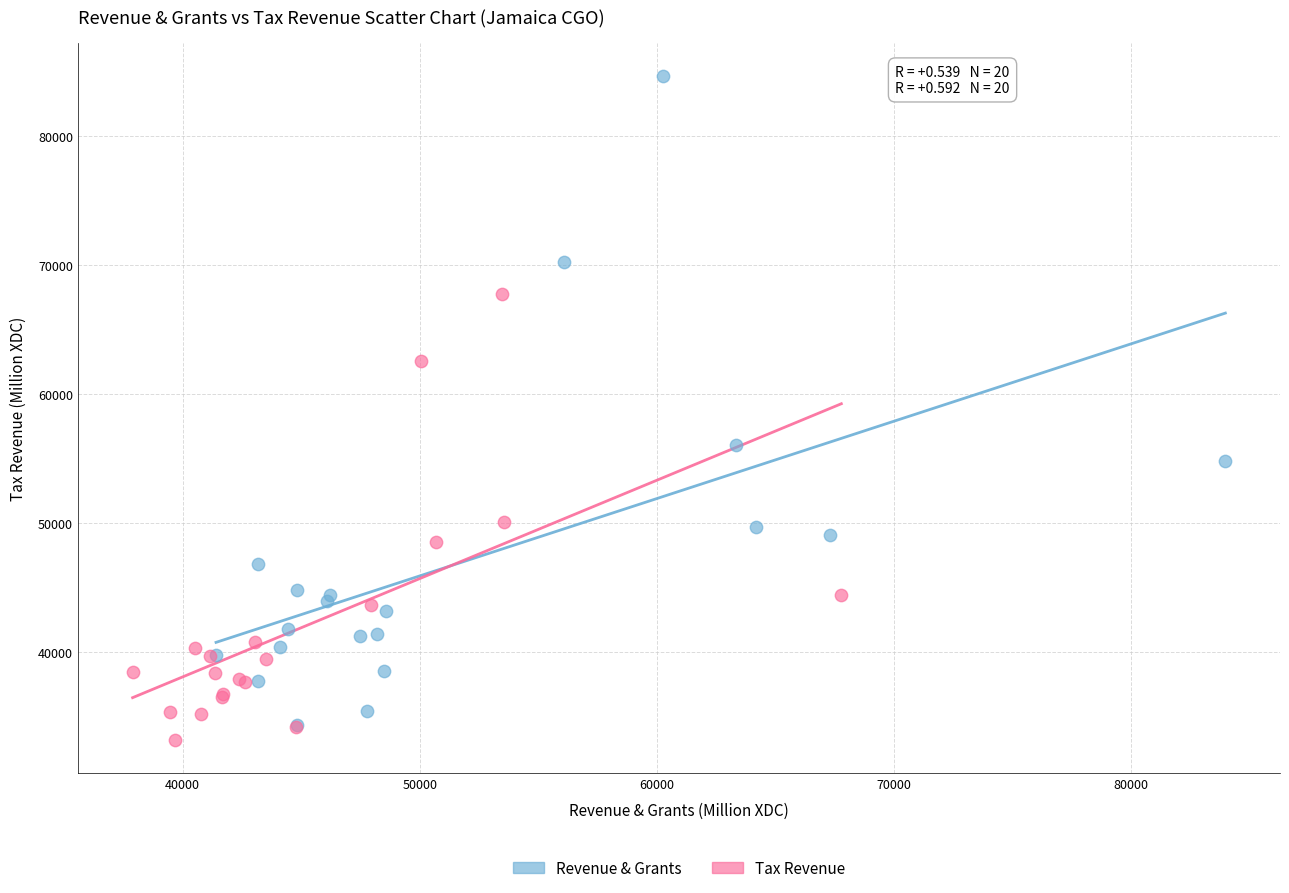

Which series reaches the maximum Y coordinate?

Revenue & Grants